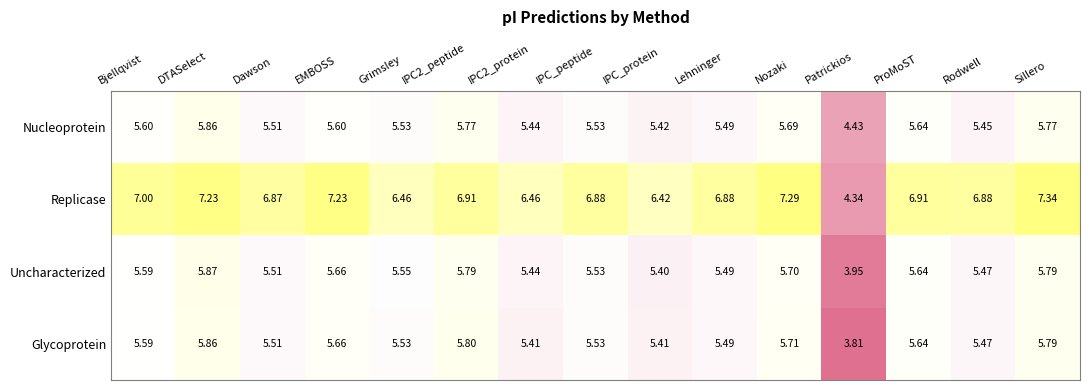

At which category does the chart reach its peak across all series?

Sillero